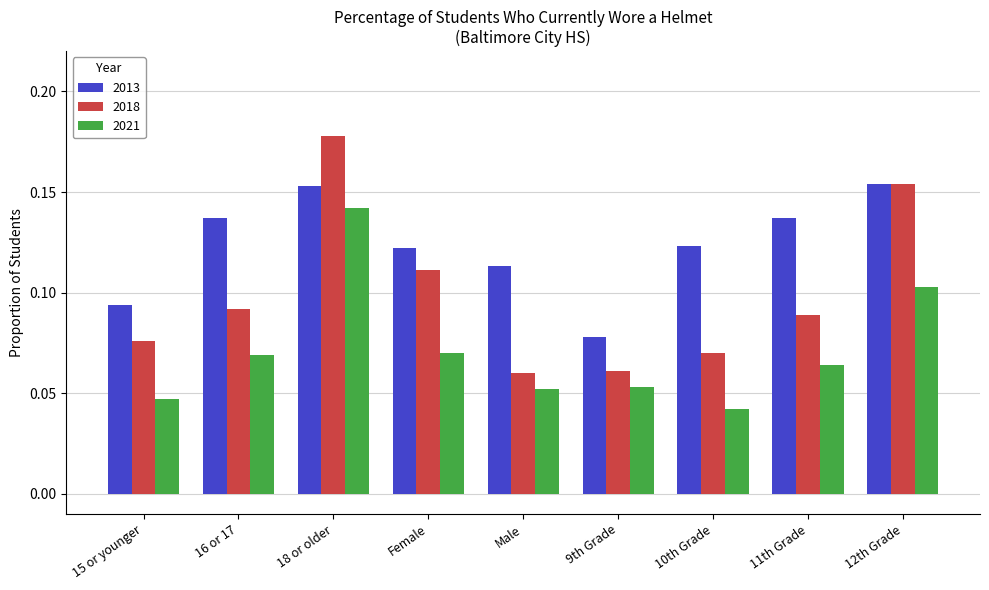

Where is 2021 nearest to the value 0?

10th Grade